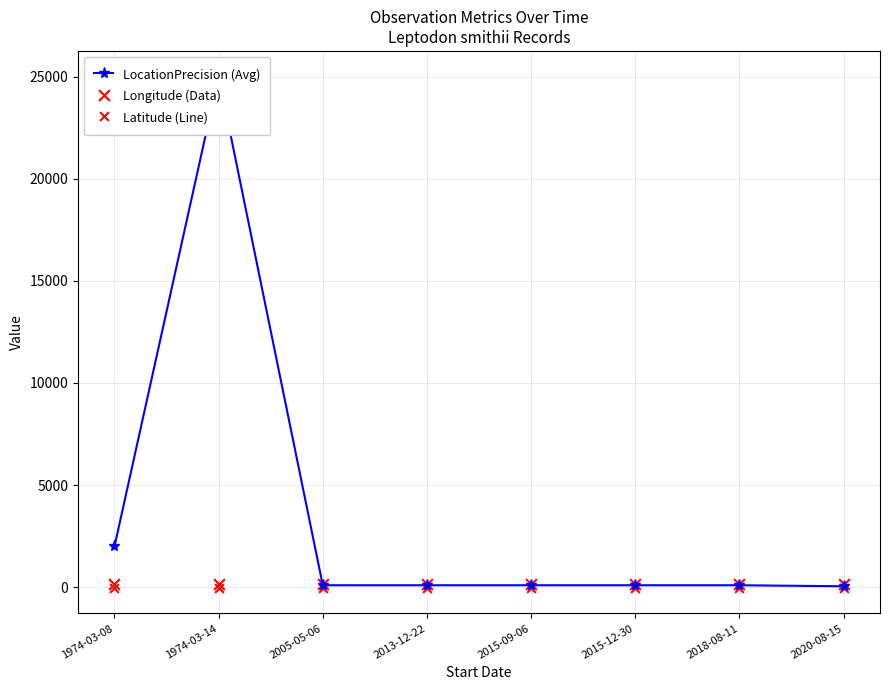

At how many categories does at least one series exceed 14659?

1